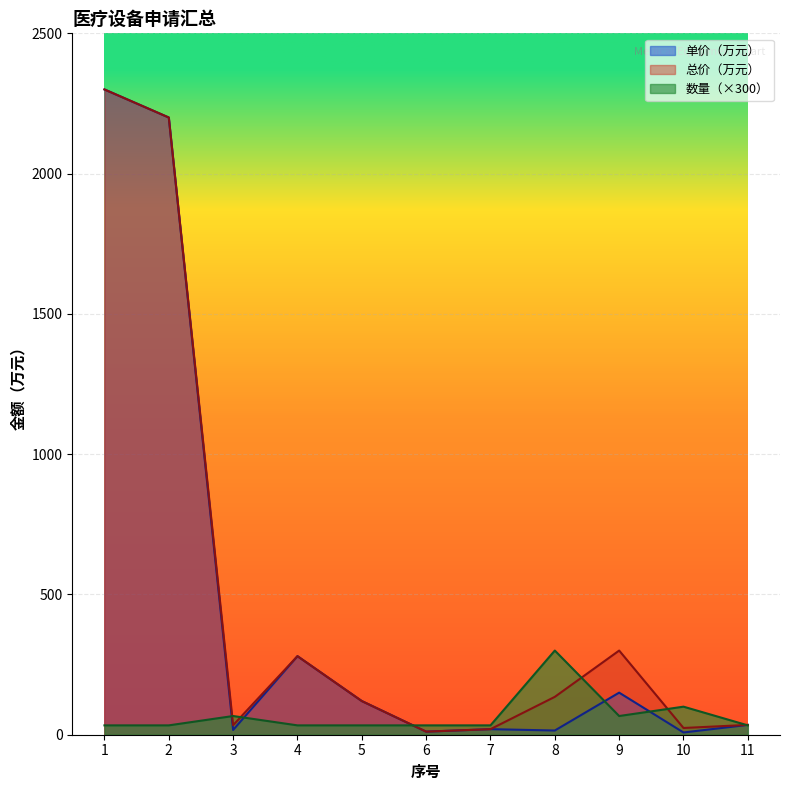

At 2, list the series in order from smallest to largest.

数量, 单价（万元）, 总价（万元）